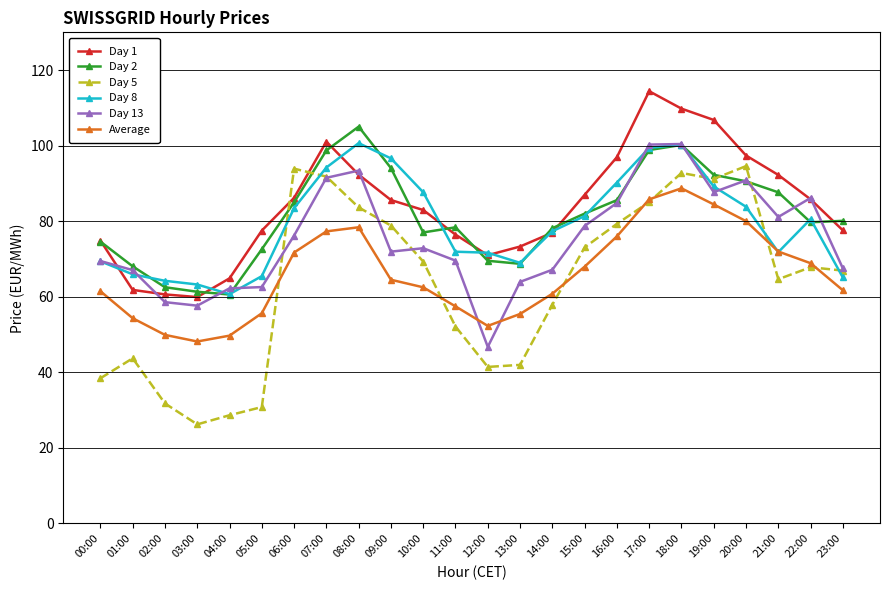

What is the average value of the Day 13 series?

75.3